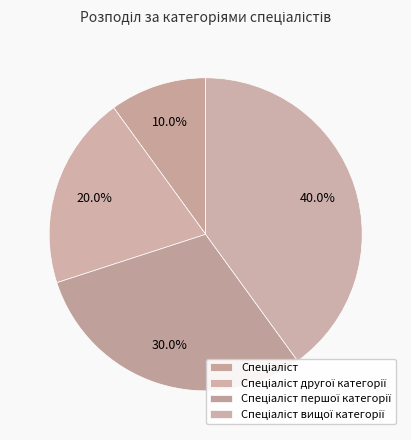

Is there any slice that represents more than half of the pie?

No